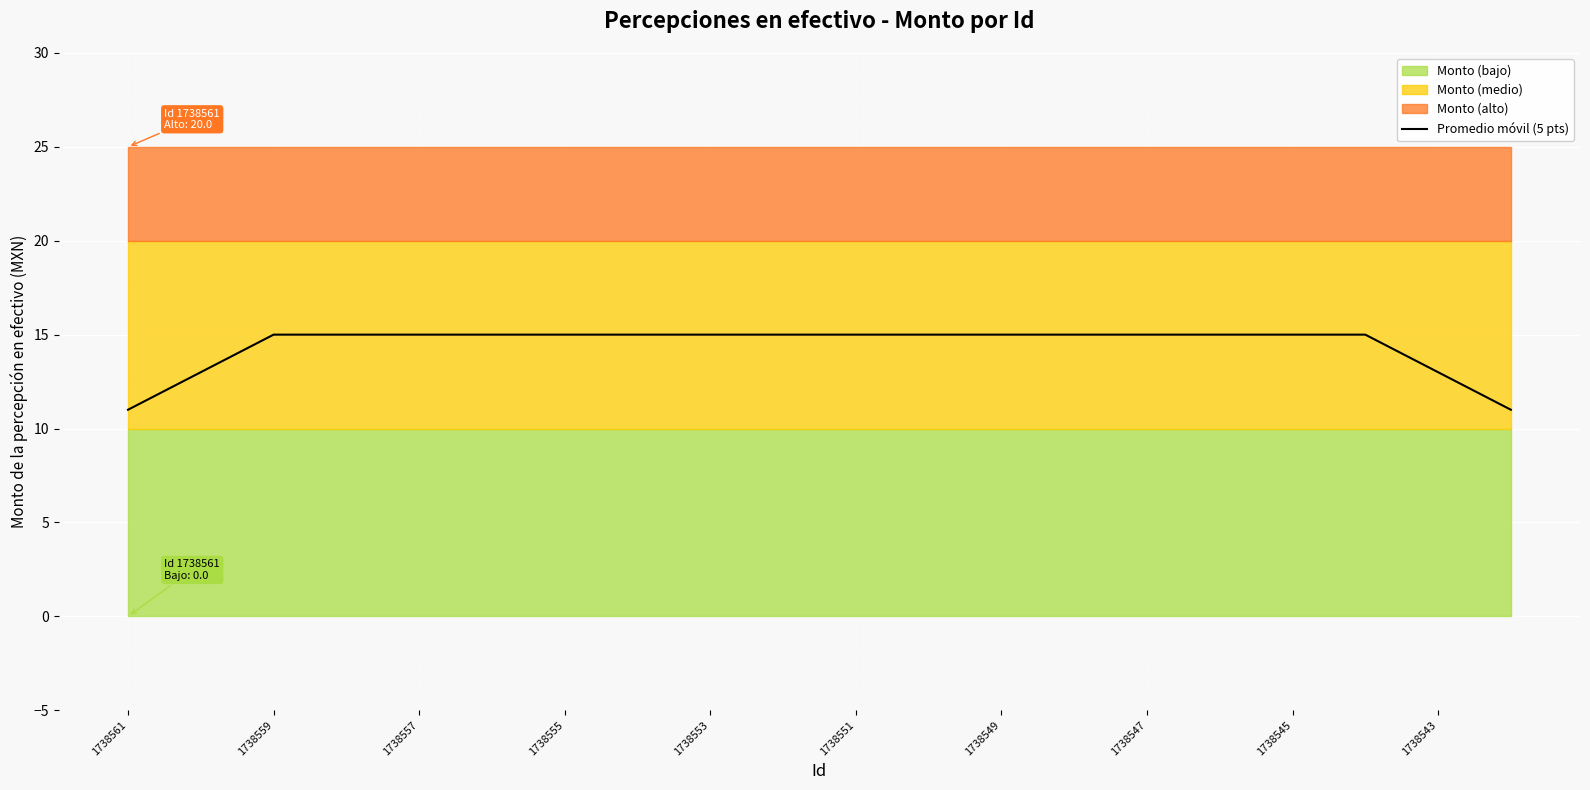

The Promedio móvil (5 pts) series shows 8 at 1738545. True or false?

False